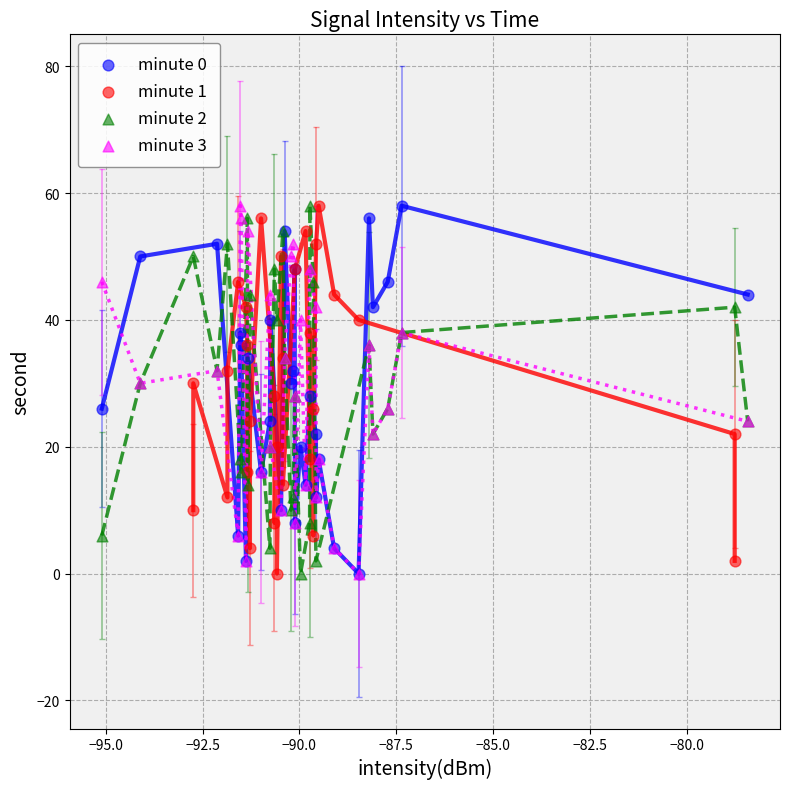

What are all the series names shown in the legend?

minute 0, minute 1, minute 2, minute 3